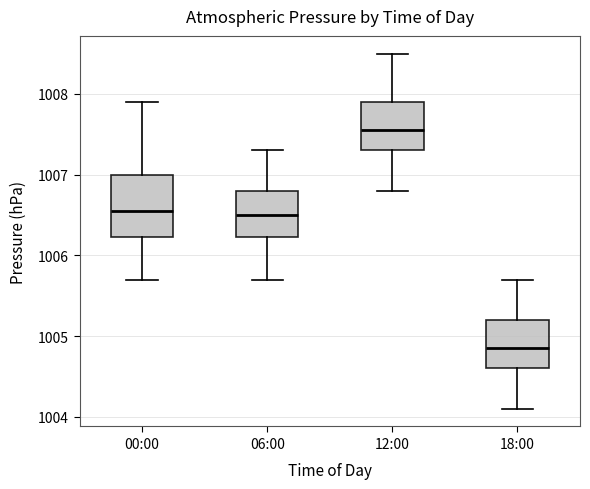

Reading left to right, transcribe this box plot: for each box, give where its median line is, the range the box spans, and where its two whiskers end, as read against the y-axis. The values are not printed on the chart, so give them approximately, as read against the axis.

00:00: median 1006.6, box 1006.2 to 1007.0, whiskers 1005.7 to 1007.9
06:00: median 1006.5, box 1006.2 to 1006.8, whiskers 1005.7 to 1007.3
12:00: median 1007.6, box 1007.3 to 1007.9, whiskers 1006.8 to 1008.5
18:00: median 1004.9, box 1004.6 to 1005.2, whiskers 1004.1 to 1005.7